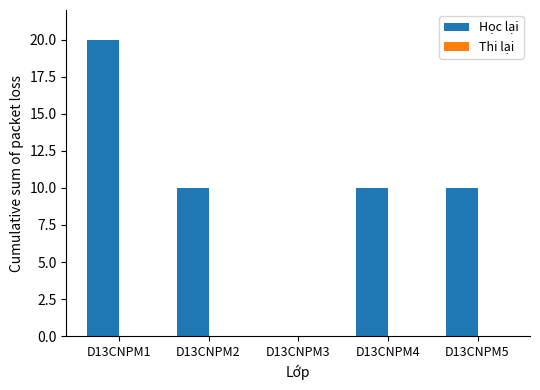

What is the sum of all values?

50